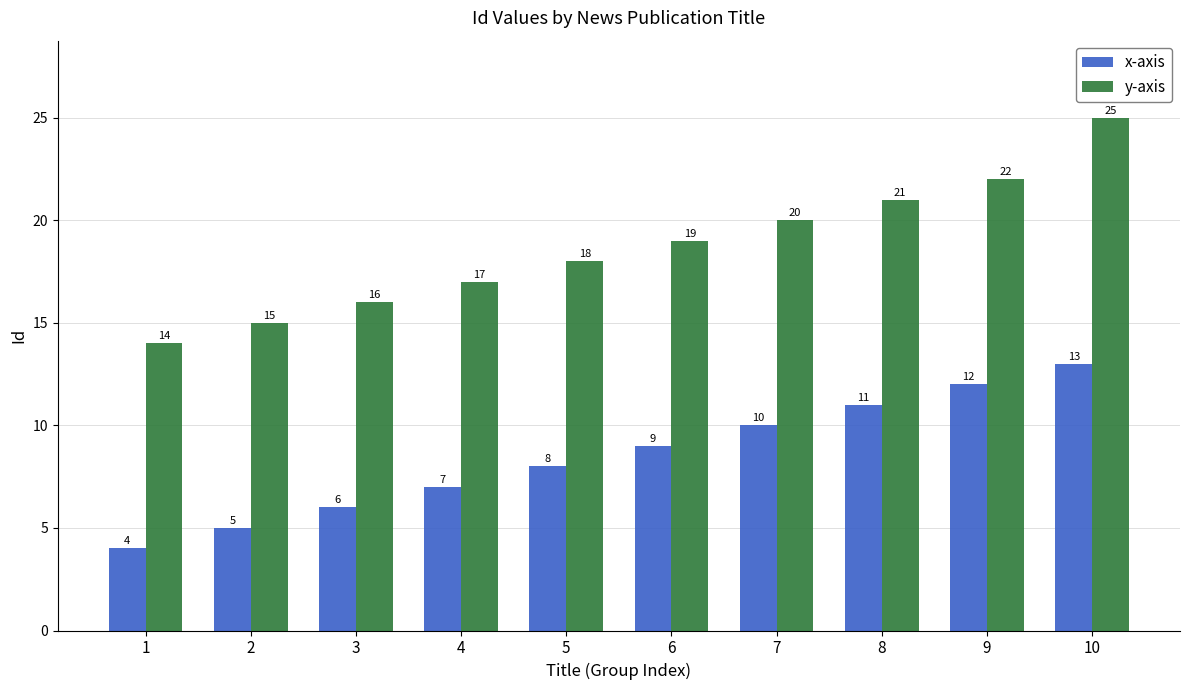

Read the x-axis value at 8.

11